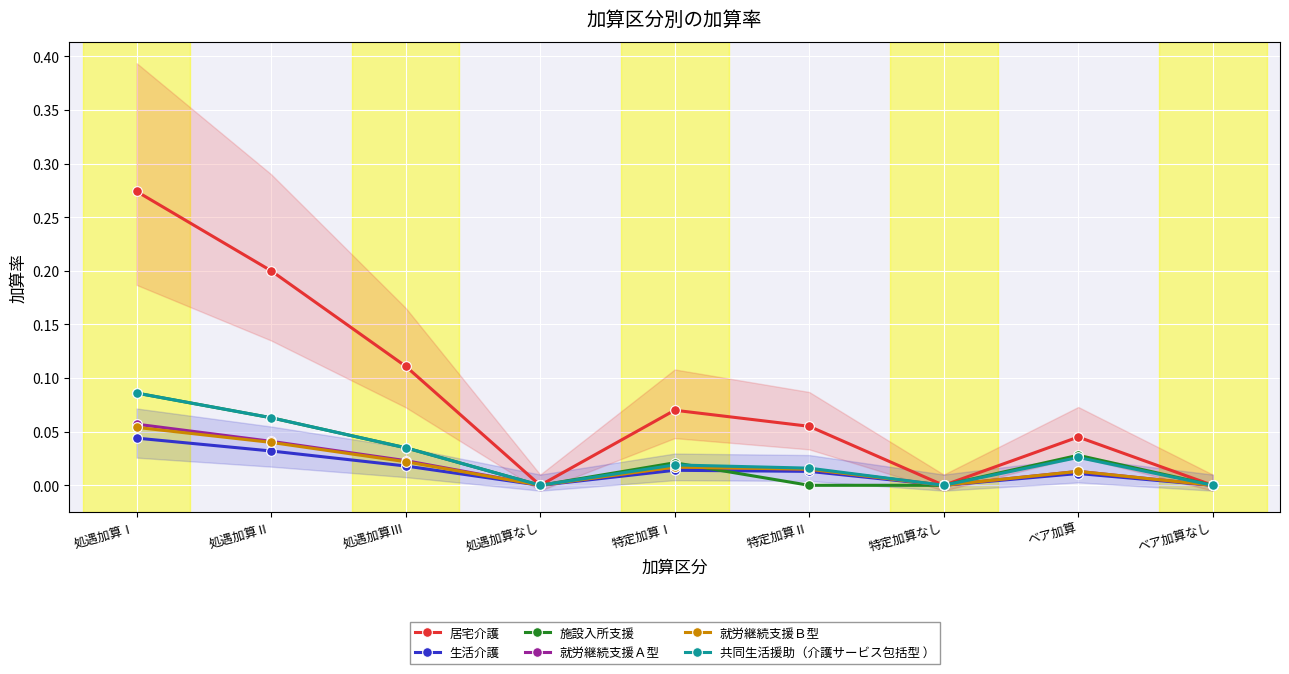

What is the label of the 7th point from the left?

特定加算なし